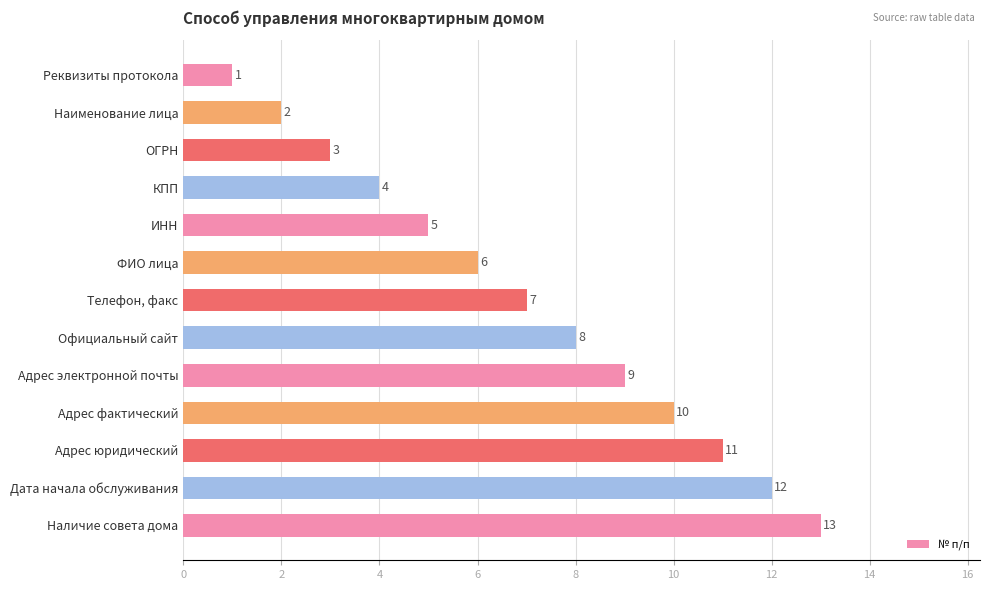

True or false: the data shows 13 at Наличие совета дома.

True